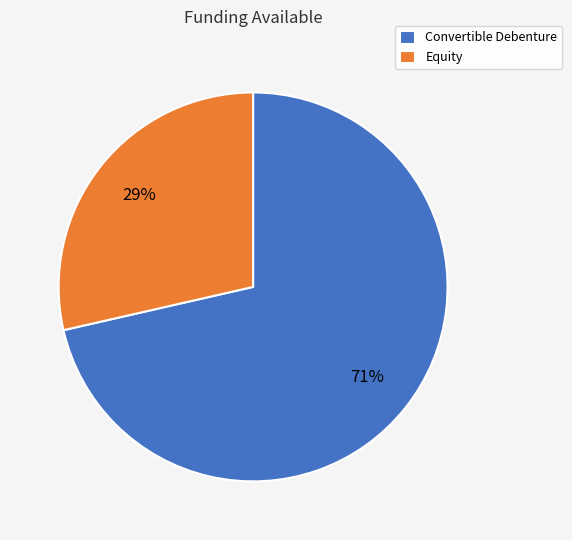

To the nearest percent, what is the combined percentage of Equity and Convertible Debenture?

100%